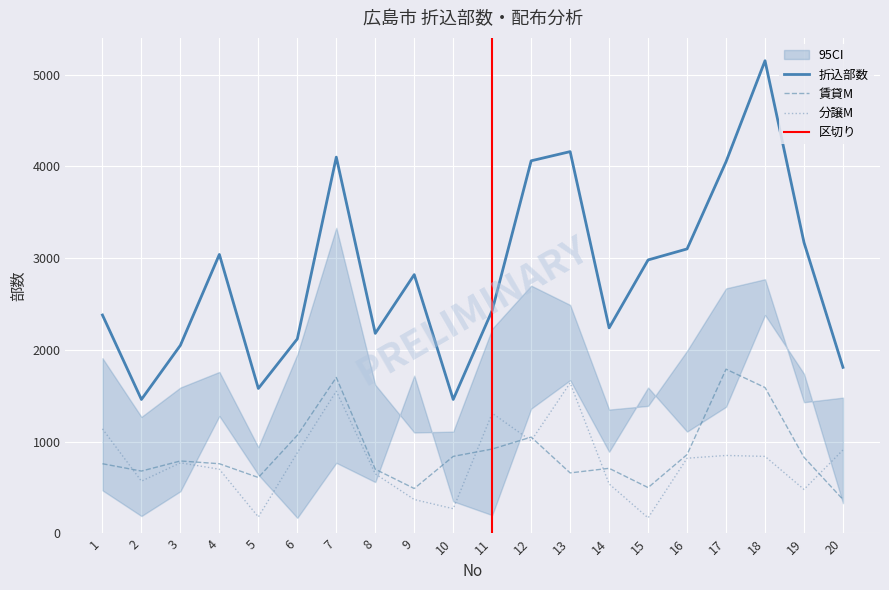

In 折込部数, how many points are higher than both neighbors (excluding endpoints)?

5